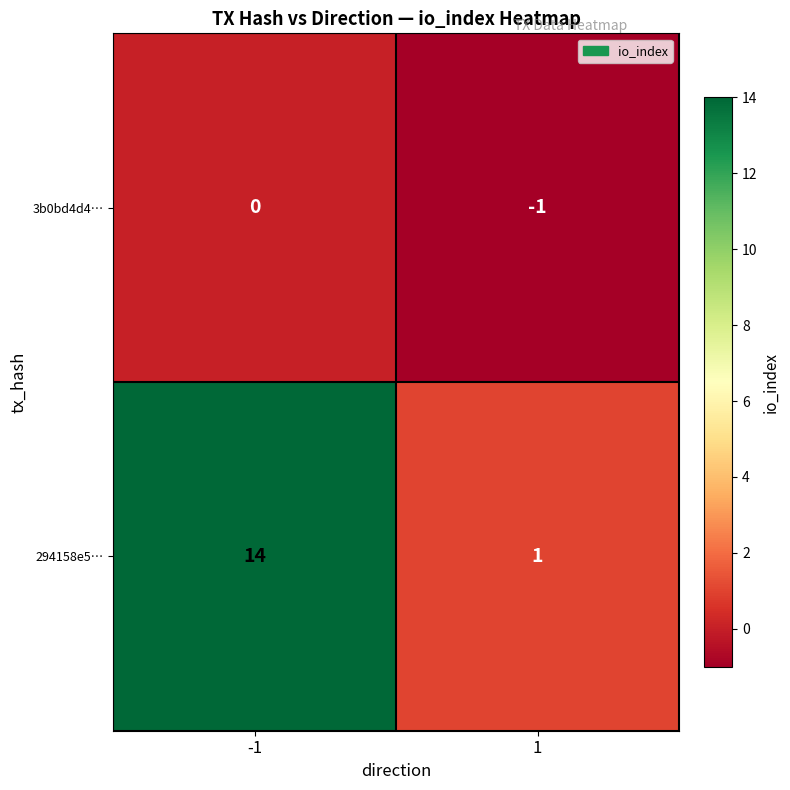

Reading right to left, what are all the values shown in this chart?

3b0bd4d4…: 1=-1	-1=0
294158e5…: 1=1	-1=14